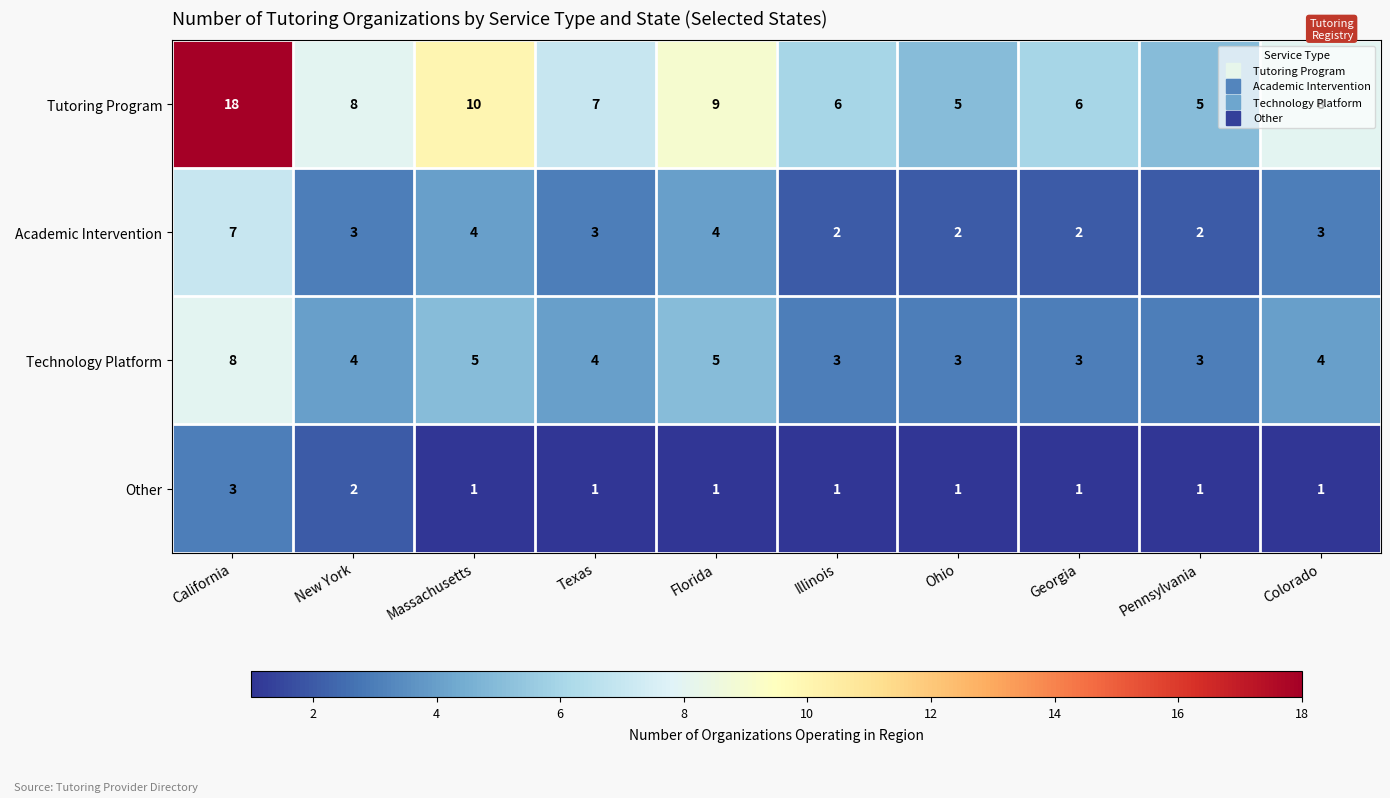

At which category is the sum across all series the highest?

California